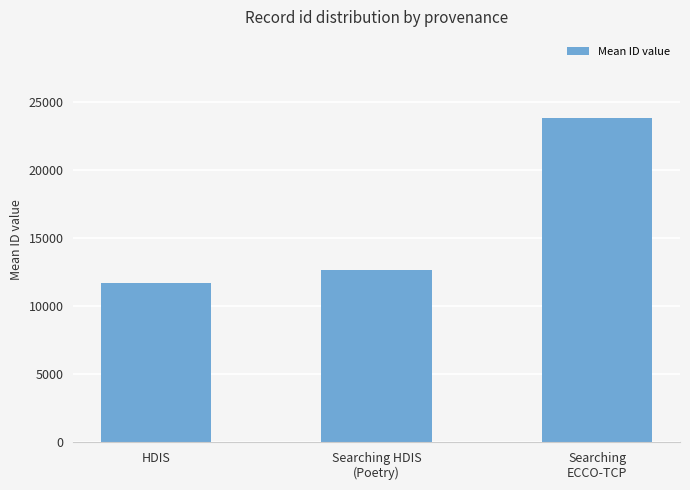

What is the difference between the values at Searching HDIS
(Poetry) and HDIS?

971.7